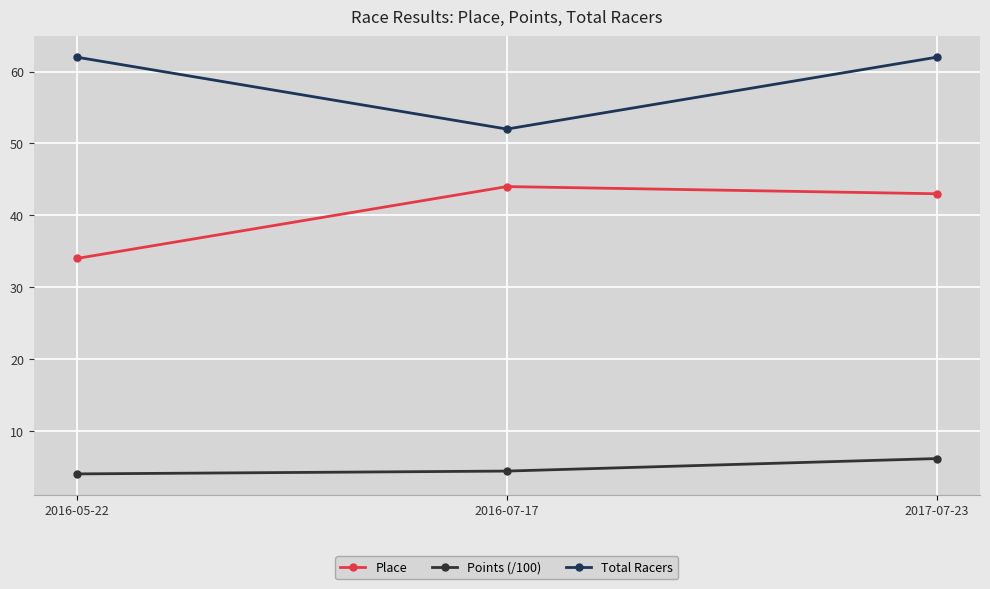

What is the sum of the Points (/100) values at 2016-07-17 and 2016-05-22?

8.5